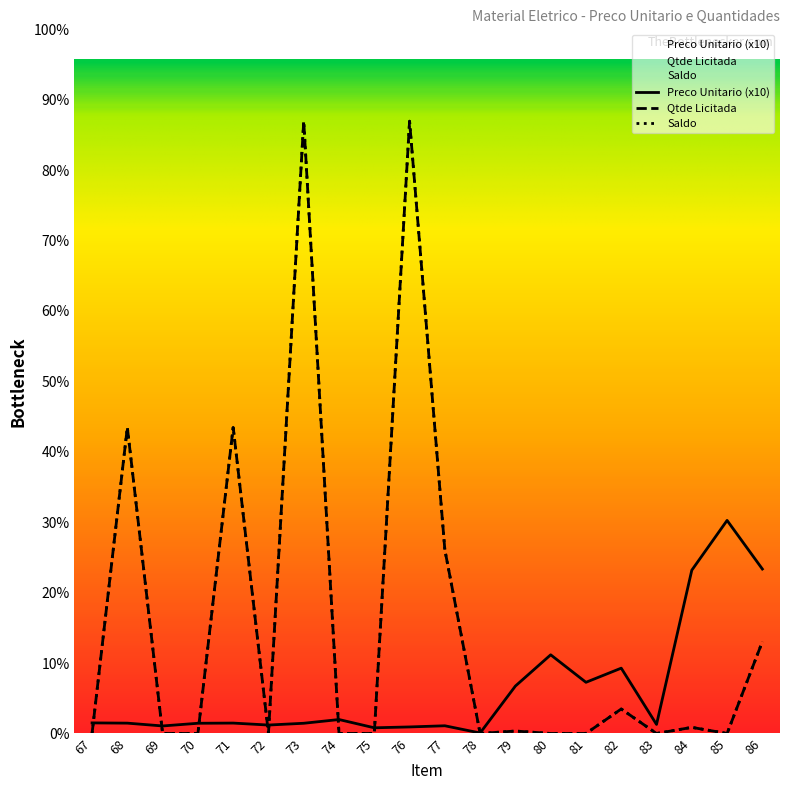

True or false: Qtde Licitada and Preco Unitario cross at least once.

True